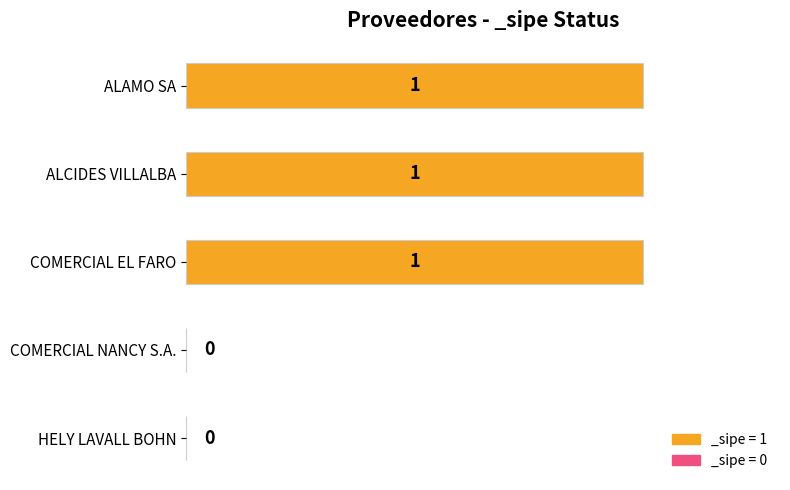

Is it true that the value at COMERCIAL EL FARO is 2?

False